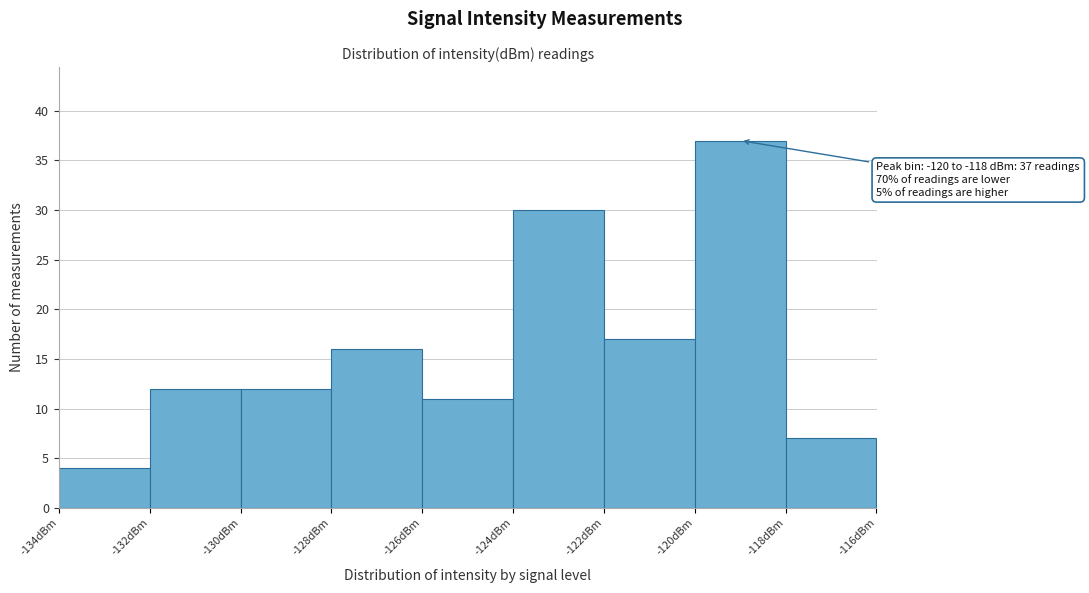

Which range on the x-axis has the tallest bar?

-120 to -118